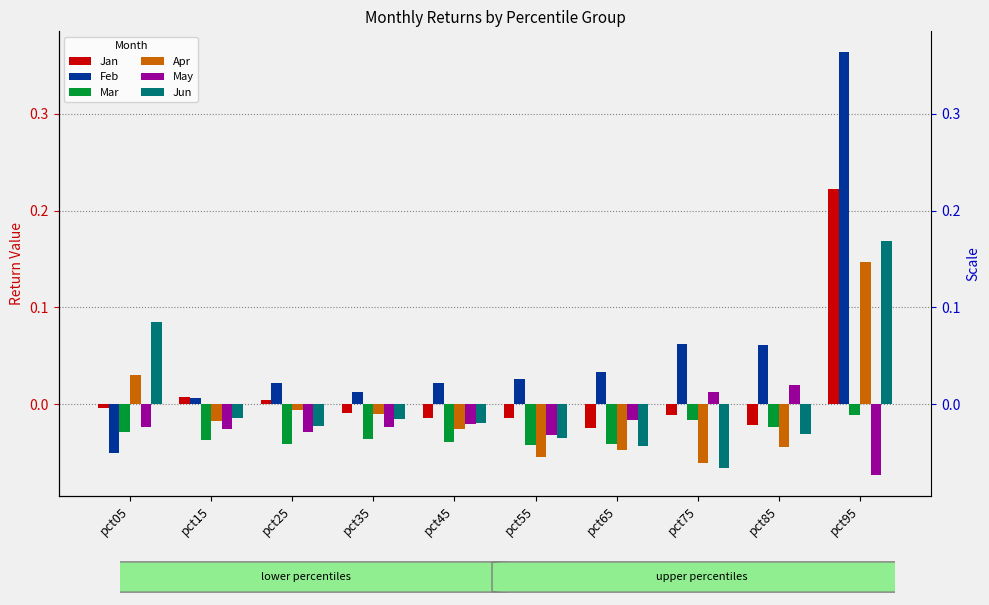

How many categories are shown in the chart?

10